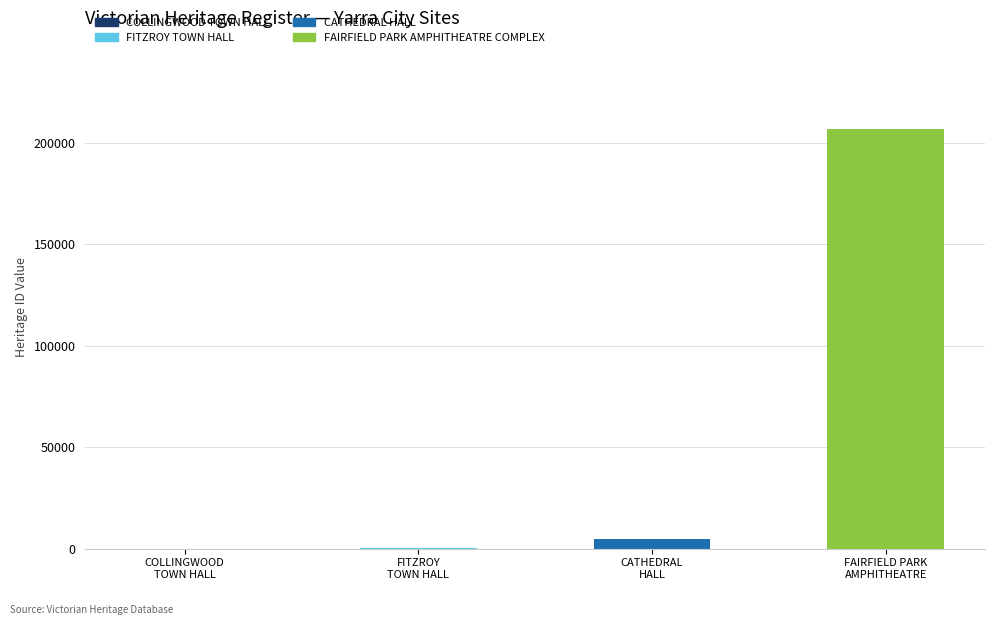

What is the sum of the values at FAIRFIELD PARK
AMPHITHEATRE and COLLINGWOOD
TOWN HALL?

206943